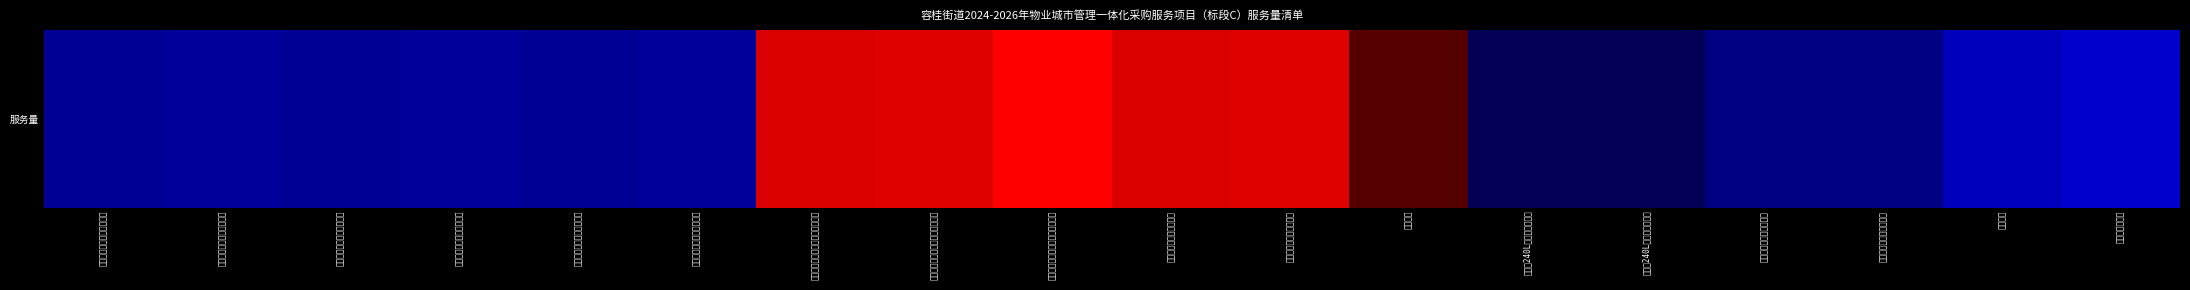

What is the average value?

0.4